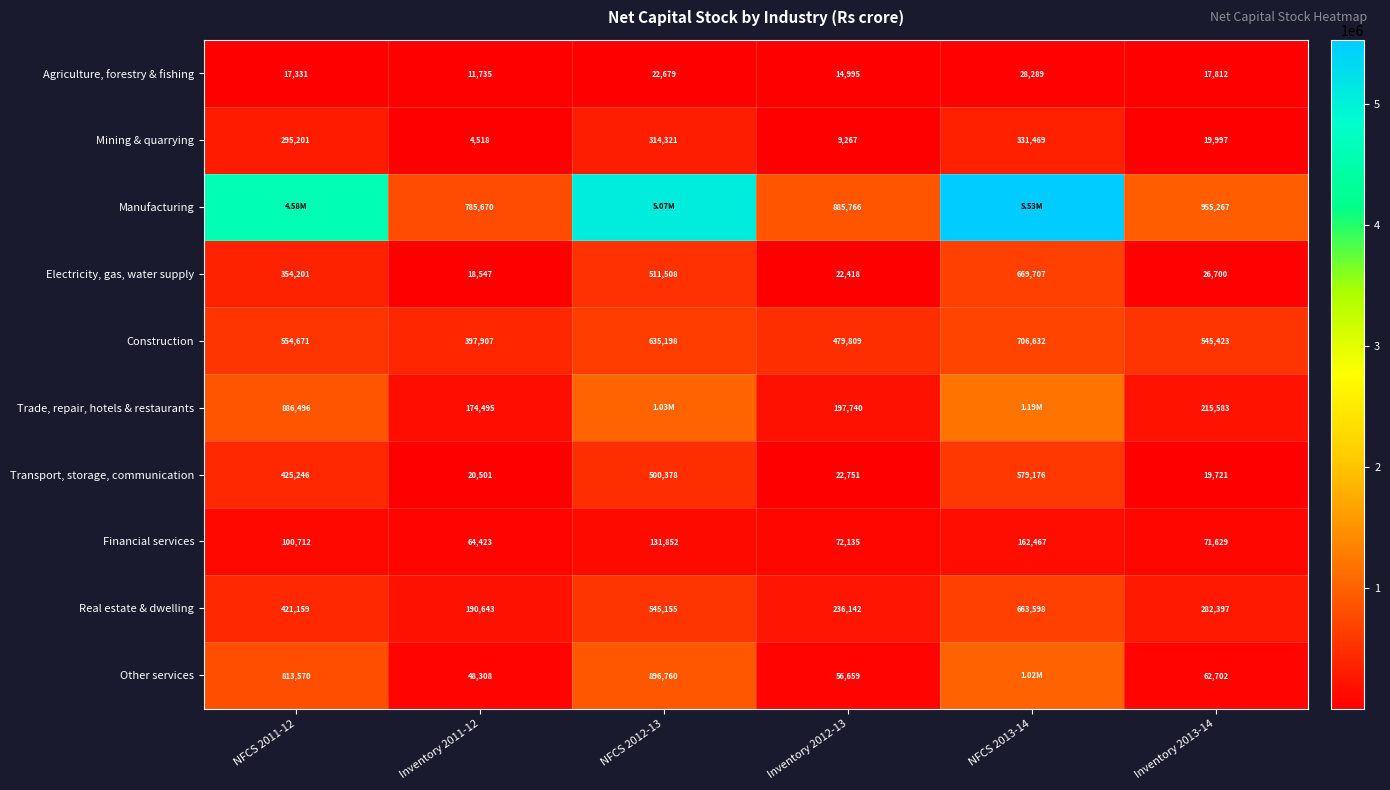

The value of Electricity, gas, water supply at Inventory 2011-12 is 18547. True or false?

True